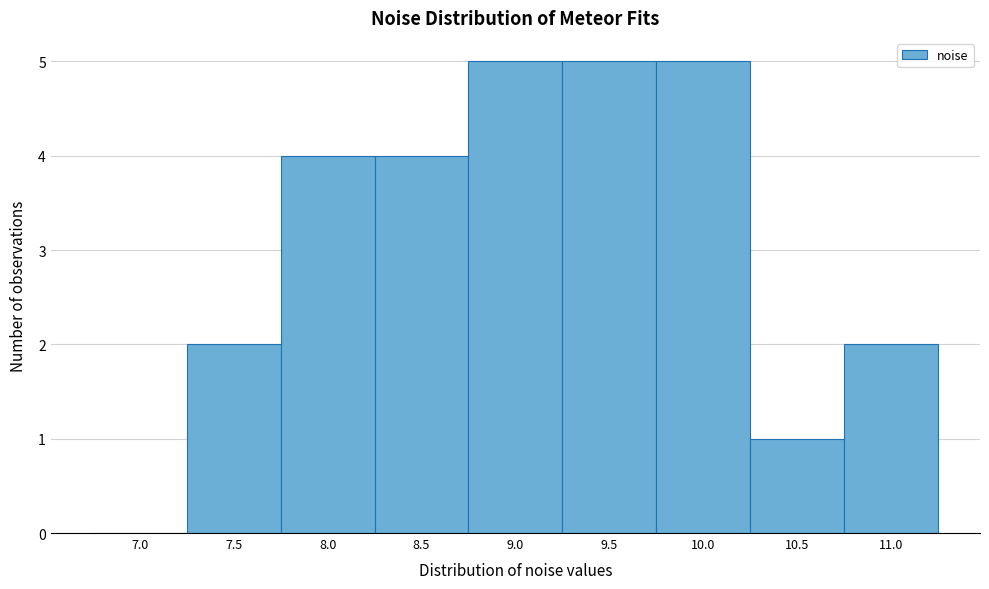

Reading right to left, extract all data points from this chart.

11.0=2	10.5=1	10.0=5	9.5=5	9.0=5	8.5=4	8.0=4	7.5=2	7.0=0